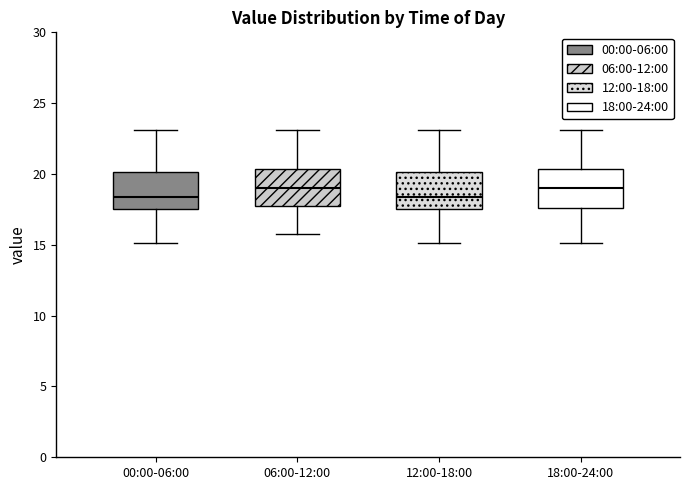

Where does the median line of the box for 18:00-24:00 sit on the y-axis? The values are not printed on the chart, so give them approximately, as read against the axis.

19.0